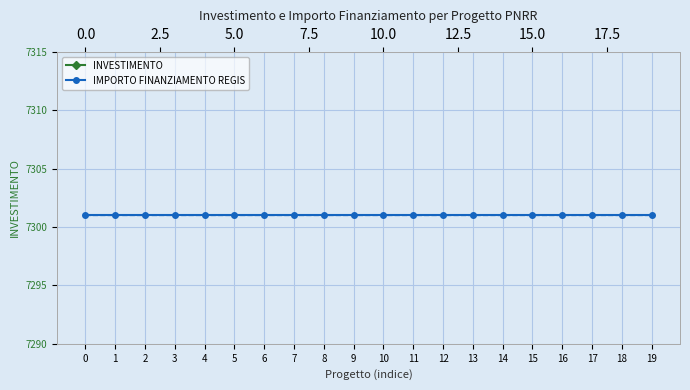

Reading left to right, extract all data points from this chart.

INVESTIMENTO: 0=1.4	1=1.4	2=1.4	3=1.4	4=1.4	5=1.4	6=1.4	7=1.4	8=1.4	9=1.4	10=1.4	11=1.4	12=1.4	13=1.4	14=1.4	15=1.4	16=1.4	17=1.4	18=1.4	19=1.4
IMPORTO FINANZIAMENTO REGIS: 0=7301.0	1=7301.0	2=7301.0	3=7301.0	4=7301.0	5=7301.0	6=7301.0	7=7301.0	8=7301.0	9=7301.0	10=7301.0	11=7301.0	12=7301.0	13=7301.0	14=7301.0	15=7301.0	16=7301.0	17=7301.0	18=7301.0	19=7301.0